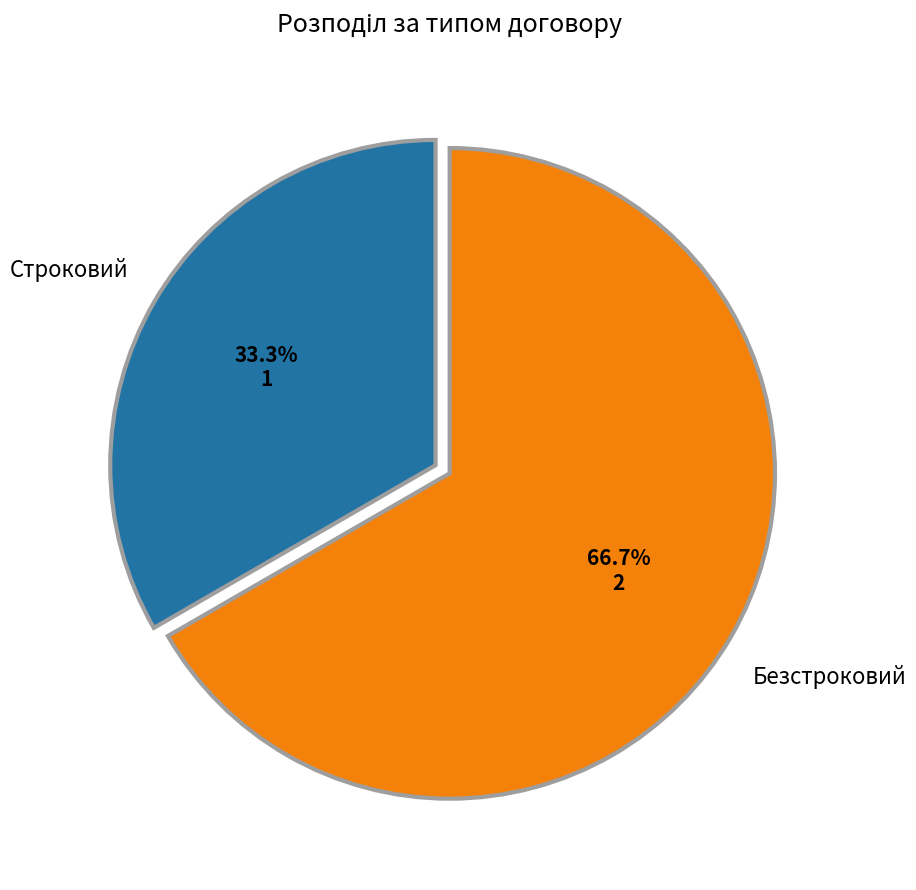

Approximately how many times larger is the value at Безстроковий compared to Строковий?

2.0